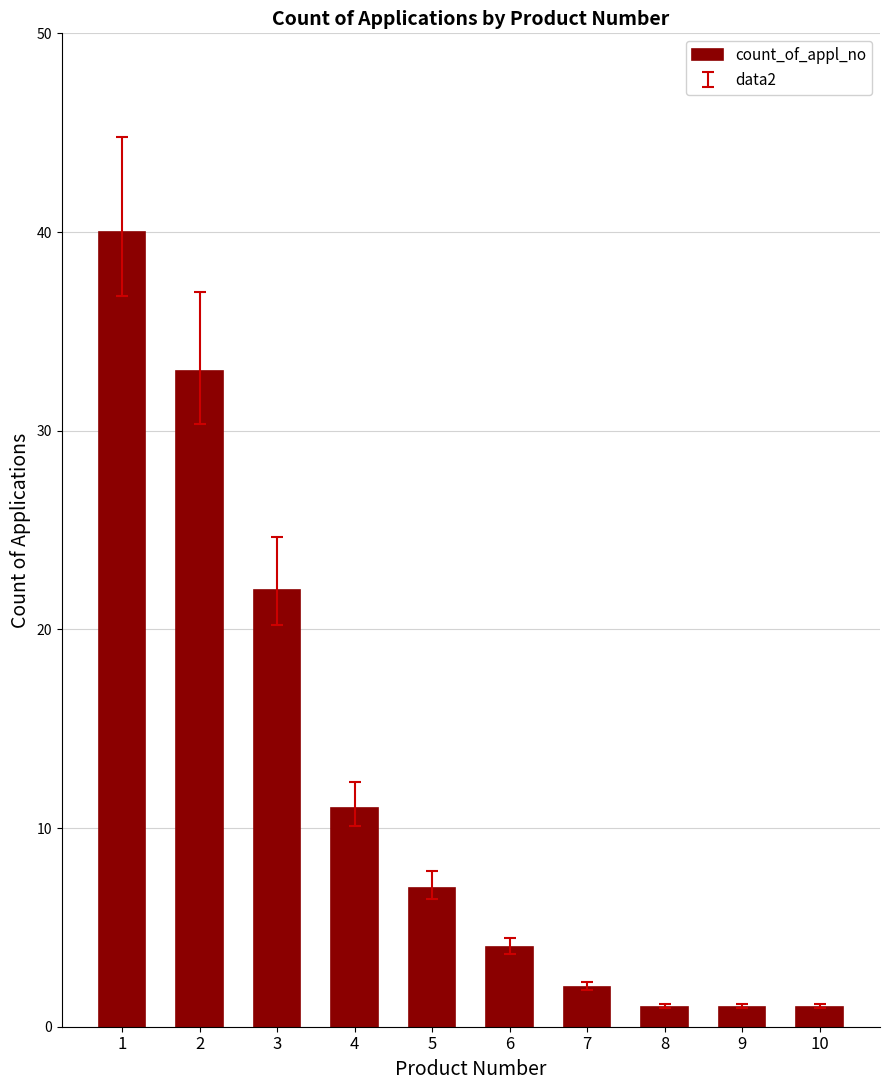

At which label does the data first exceed 7?

1